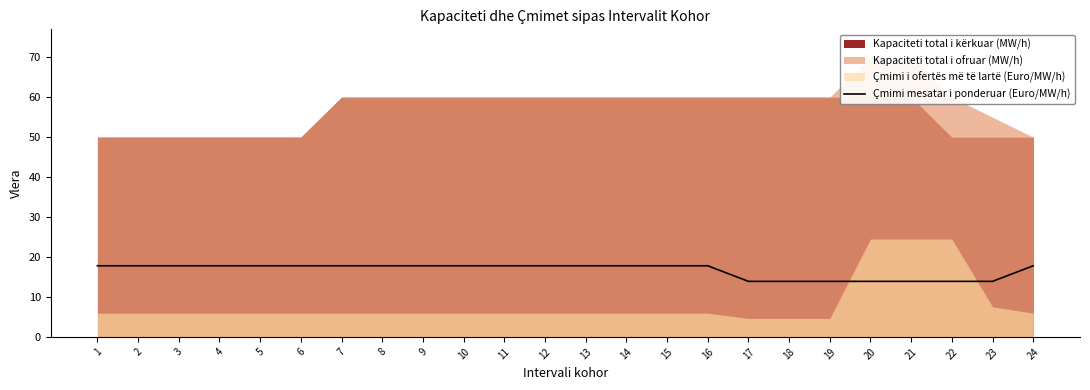

Reading right to left, what are all the values shown in this chart?

17.8	13.9	13.9	13.9	13.9	13.9	13.9	13.9	17.8	17.8	17.8	17.8	17.8	17.8	17.8	17.8	17.8	17.8	17.8	17.8	17.8	17.8	17.8	17.8